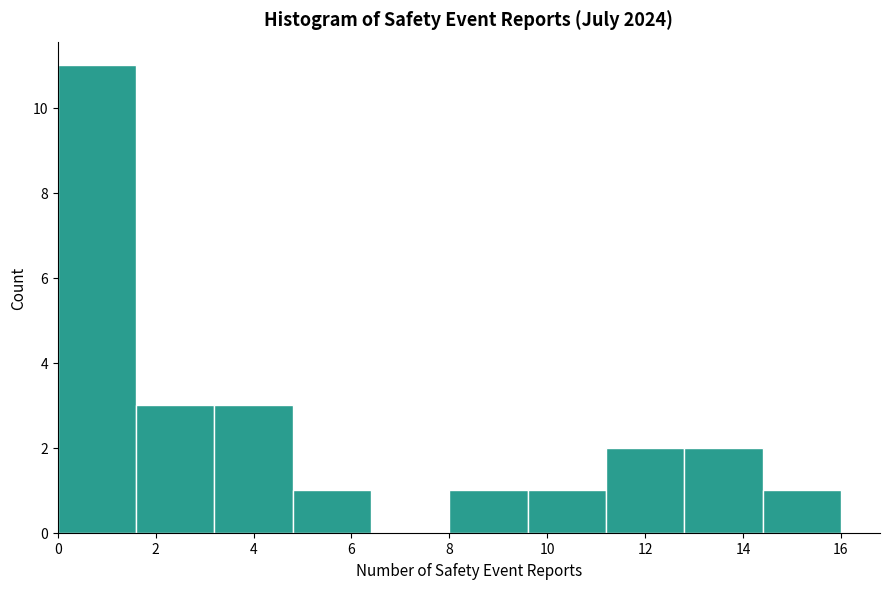

Over which range of the x-axis is the bar tallest?

0.0 to 1.6